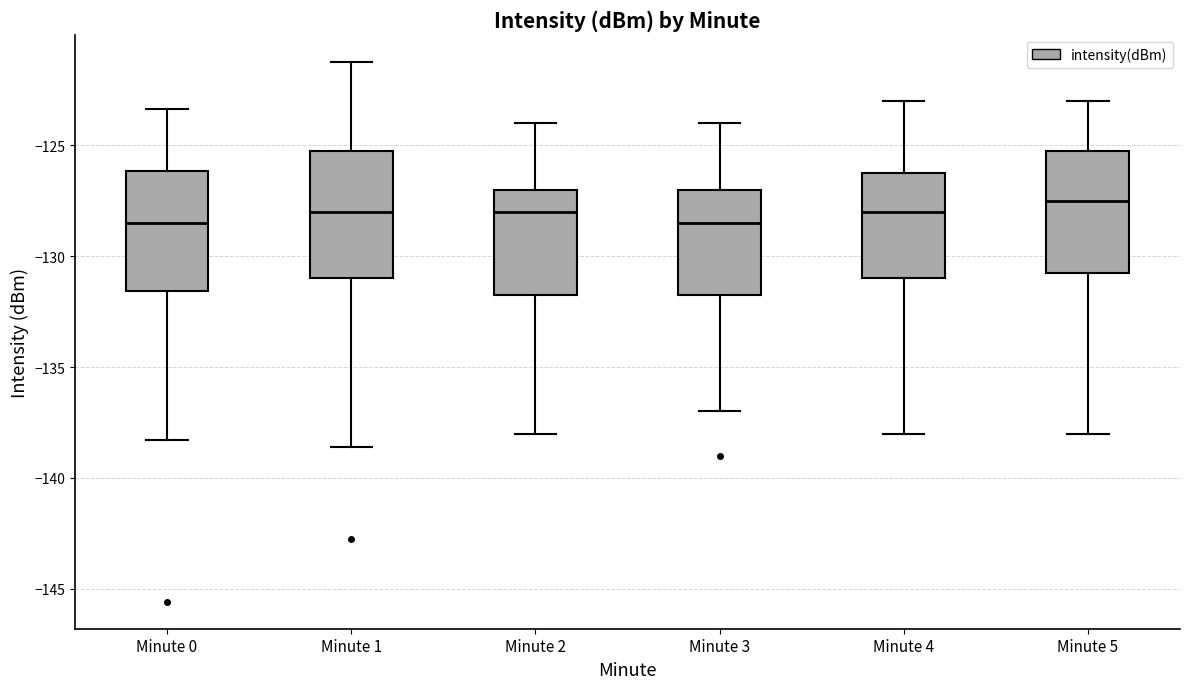

Reading left to right, read every box against the y-axis: the position of its median line, the range the box covers, and the ends of its whiskers. The values are not printed on the chart, so give them approximately, as read against the axis.

Minute 0: median -128.5, box -131.5 to -126.0, whiskers -138.5 to -123.5
Minute 1: median -128.0, box -131.0 to -125.0, whiskers -138.5 to -121.0
Minute 2: median -128.0, box -131.5 to -127.0, whiskers -138.0 to -124.0
Minute 3: median -128.5, box -131.5 to -127.0, whiskers -137.0 to -124.0
Minute 4: median -128.0, box -131.0 to -126.0, whiskers -138.0 to -123.0
Minute 5: median -127.5, box -130.5 to -125.0, whiskers -138.0 to -123.0